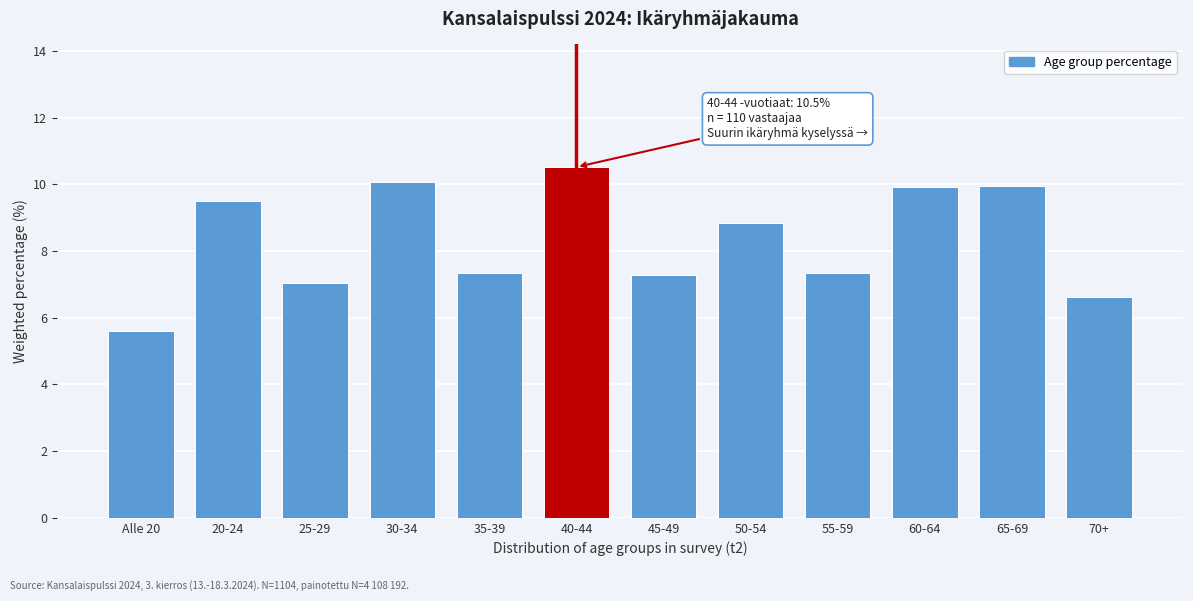

What is the average value?

8.3